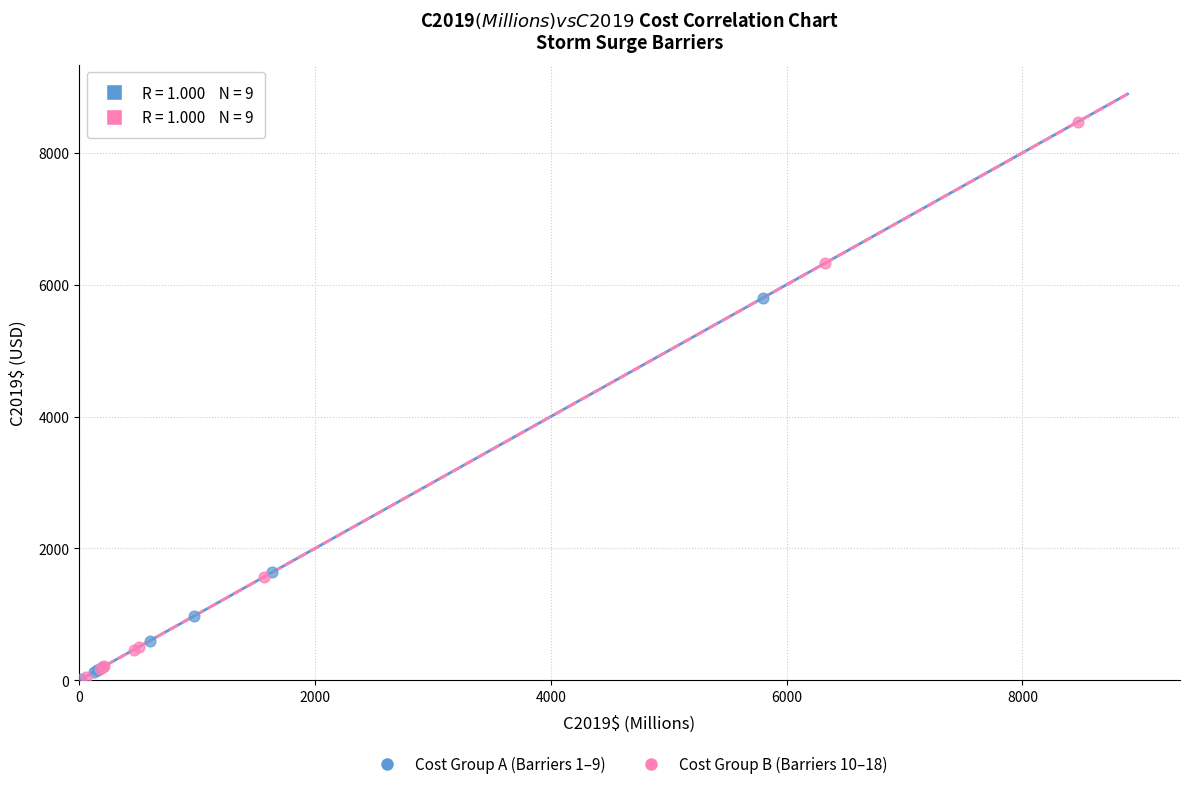

What are all the series names shown in the legend?

Cost Group A (Barriers 1–9), Cost Group B (Barriers 10–18)